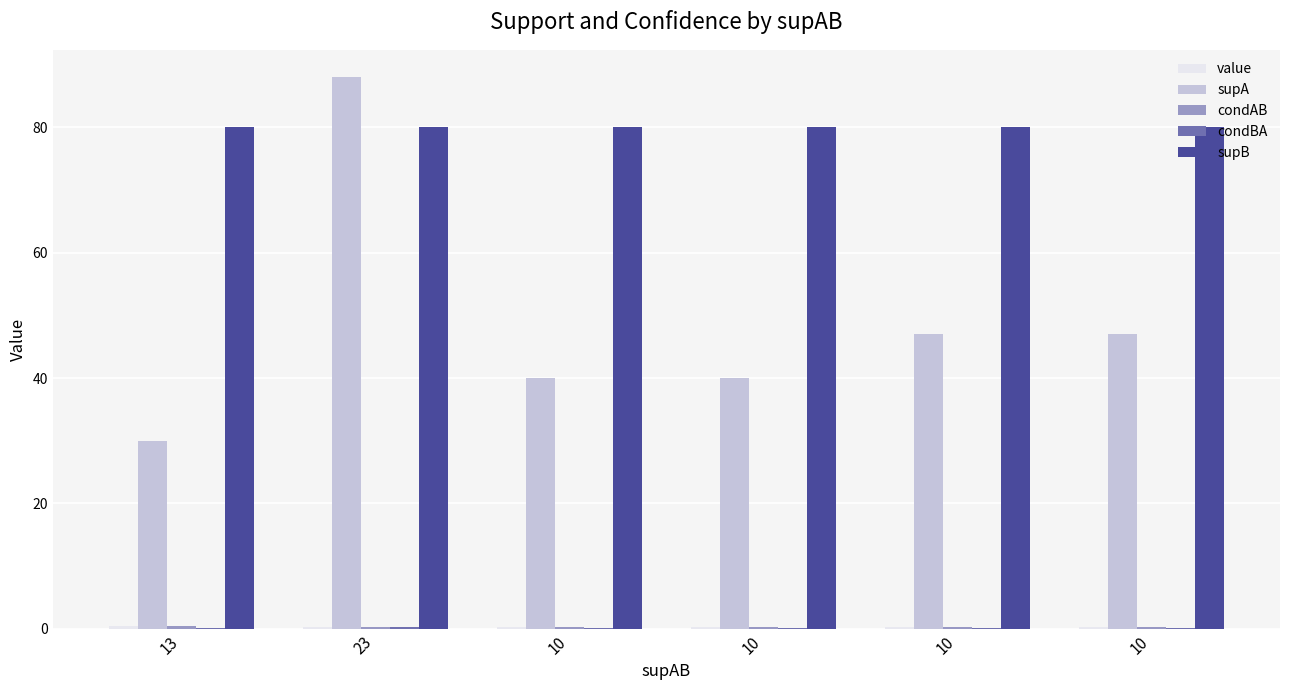

What is the total value across all series at 23?

168.8